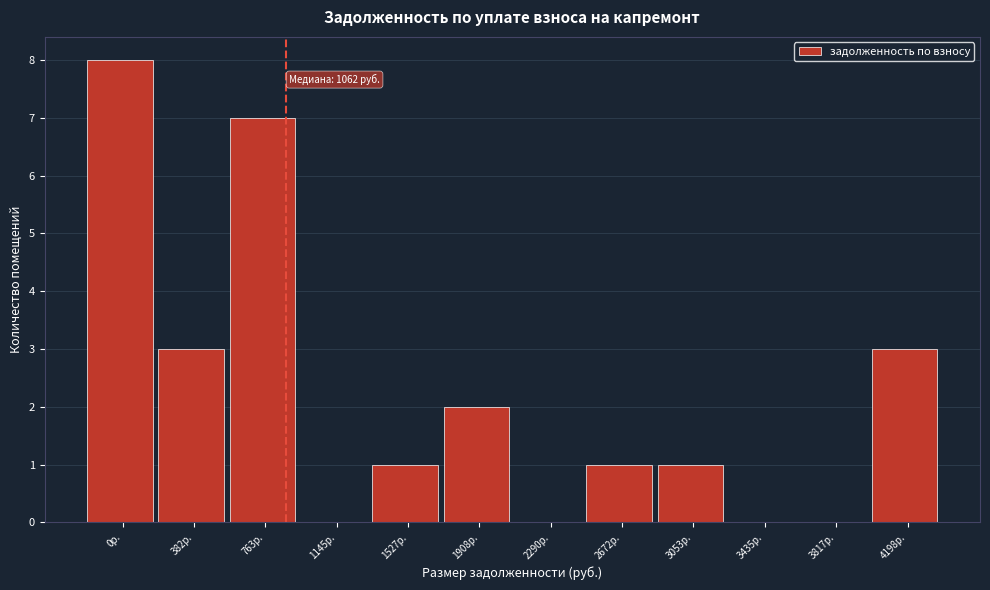

Reading right to left, what are all the values shown in this chart?

4198р.=3	3817р.=0	3435р.=0	3053р.=1	2672р.=1	2290р.=0	1908р.=2	1527р.=1	1145р.=0	763р.=7	382р.=3	0р.=8